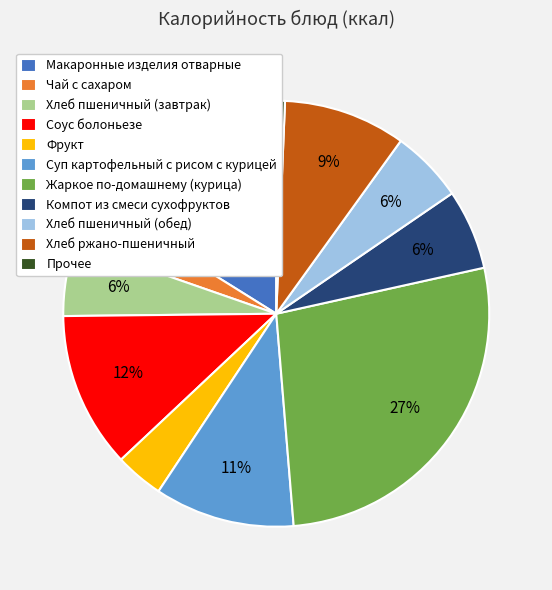

Does any single category account for the majority?

No